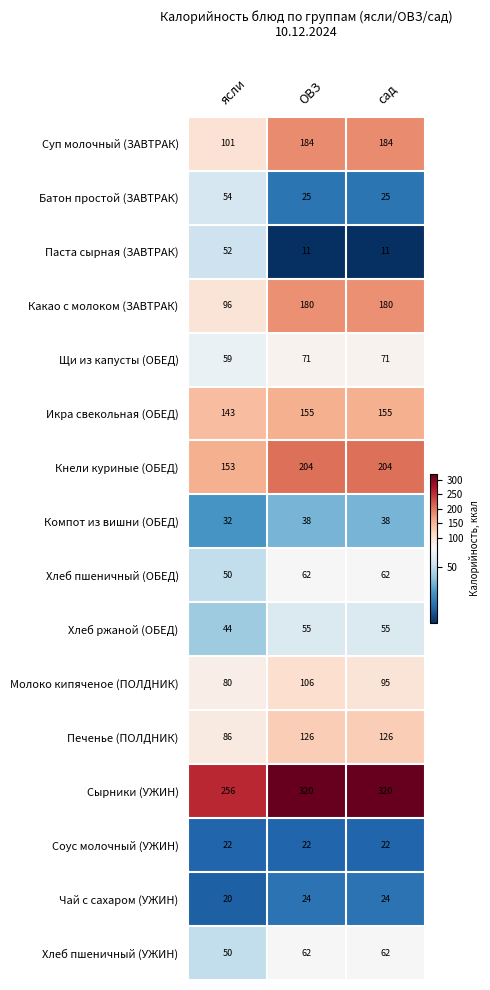

True or false: Щи из капусты (ОБЕД) has a value of 32 at сад.

False